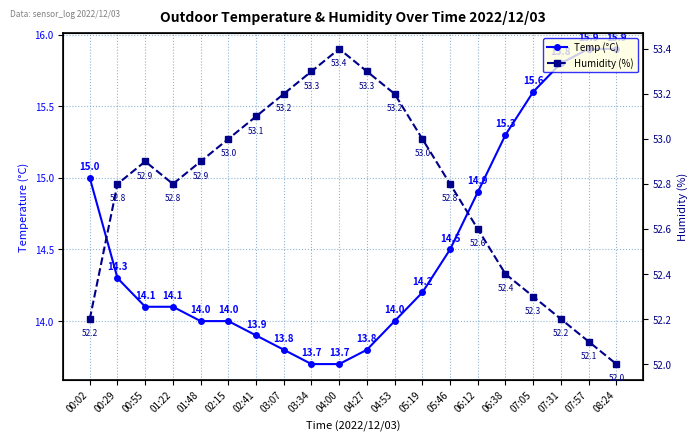

What is the average value of the Humidity (%) series?

52.8